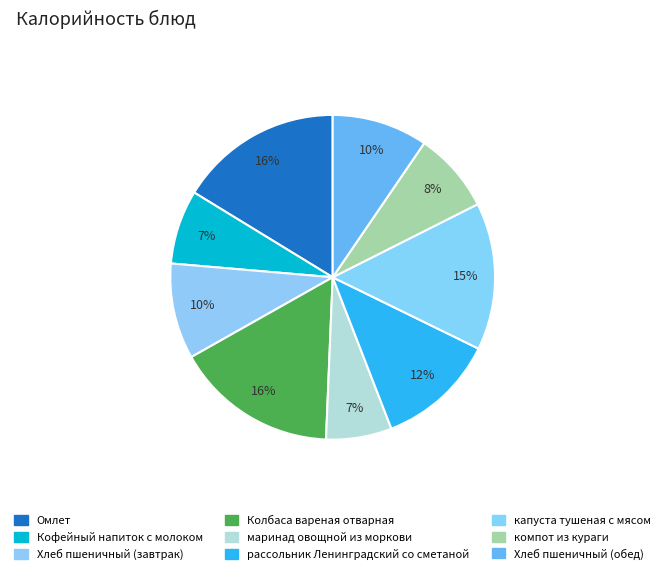

Is Хлеб пшеничный (завтрак) the majority of the pie?

No